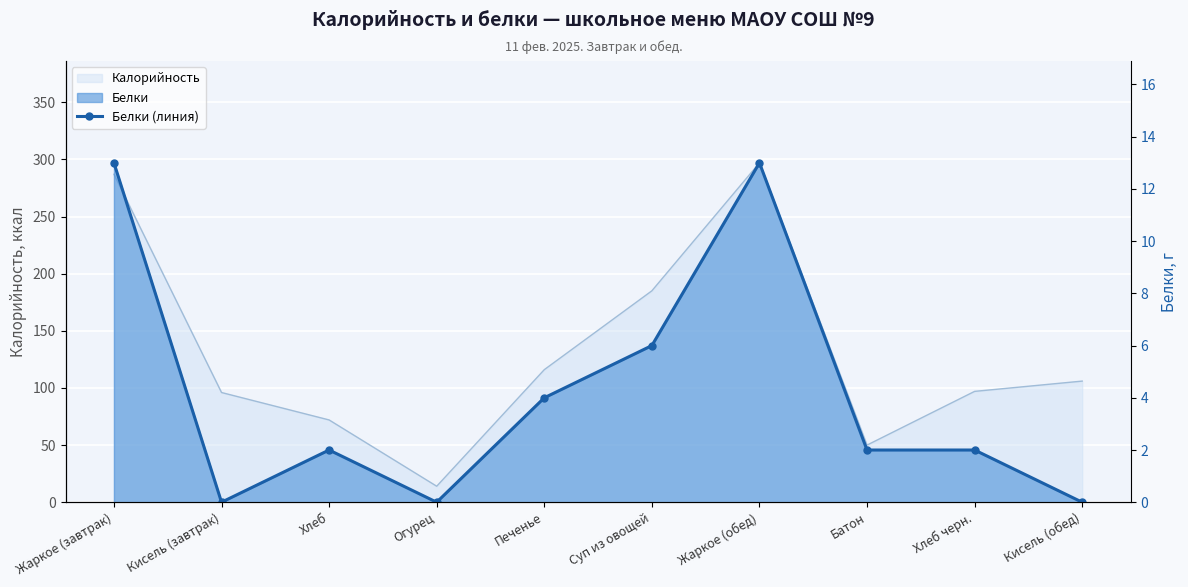

Which has a higher value, Печенье or Жаркое (завтрак)?

Жаркое (завтрак)